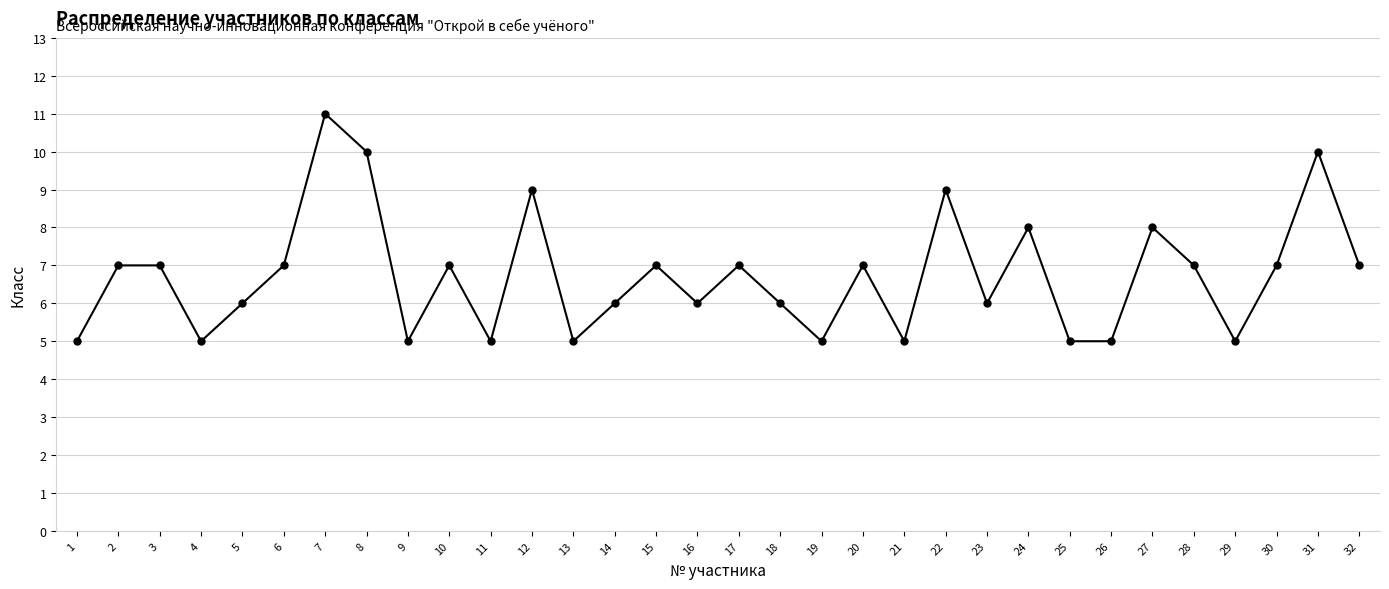

What value does the data have at 30?

7